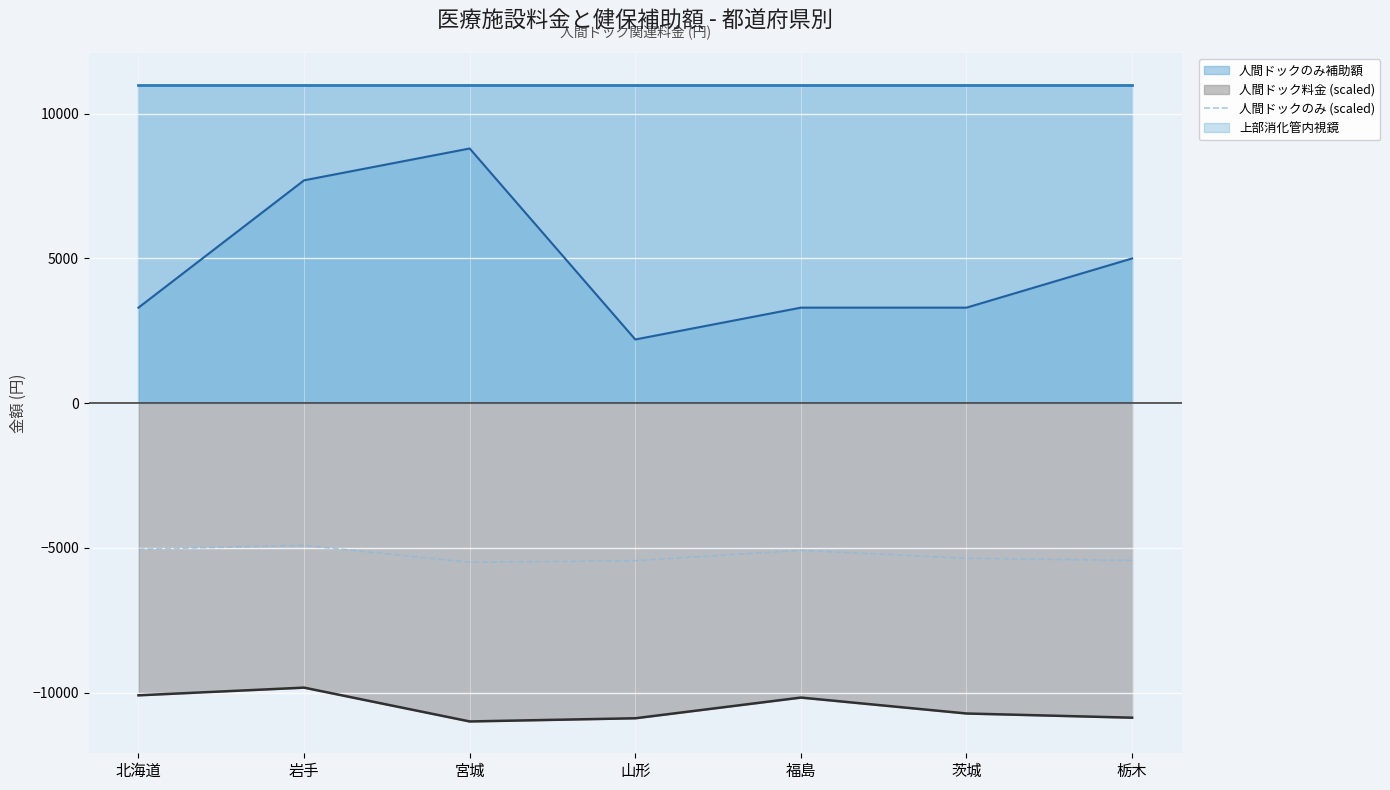

What value does the 人間ドックのみ (scaled) series have at 岩手?

-4915.6